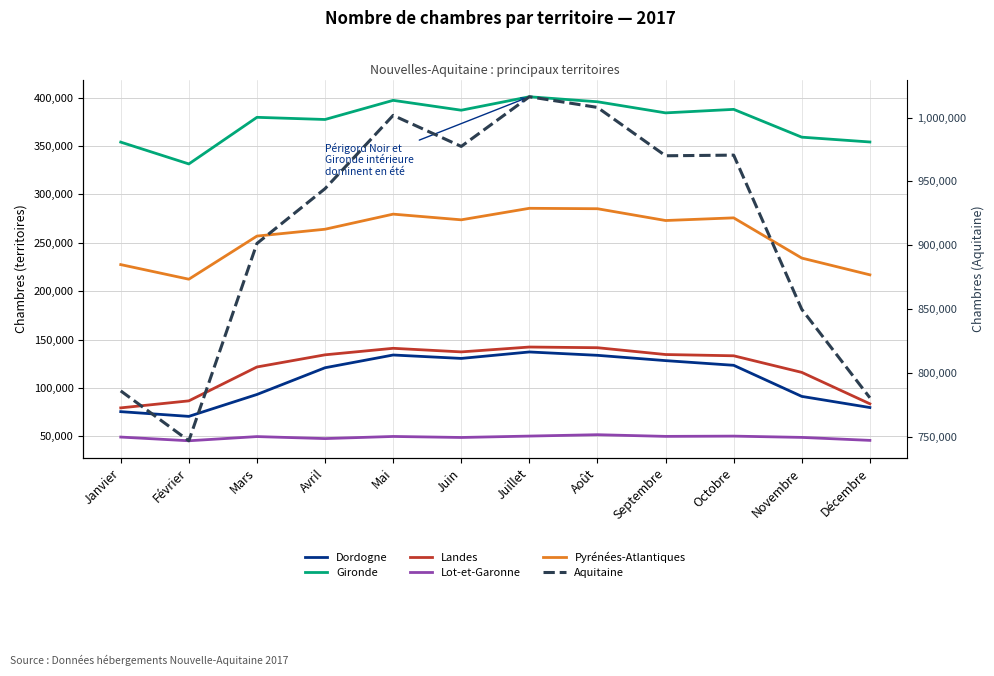

How many interior local peaks does the Gironde series have?

4